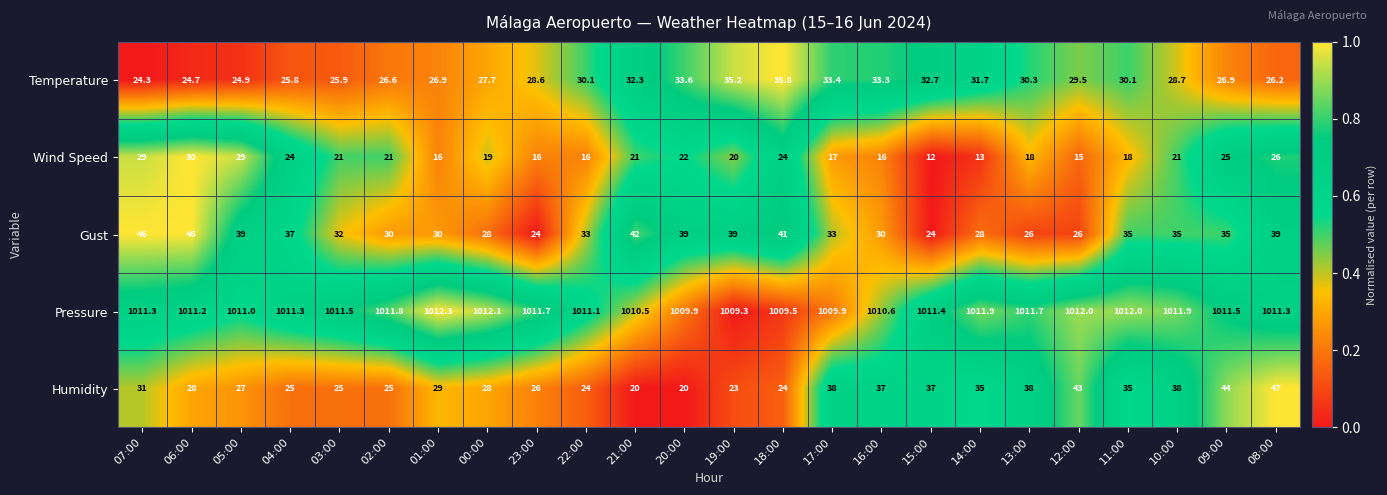

The Humidity series shows 59.1 at 11:00. True or false?

False